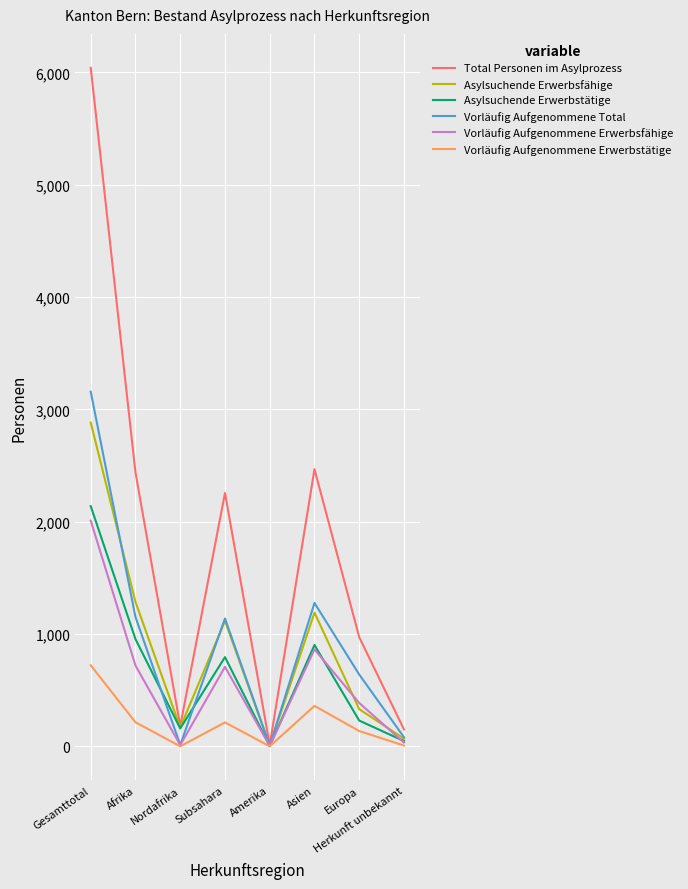

Which series has the largest total across all categories?

Total Personen im Asylprozess